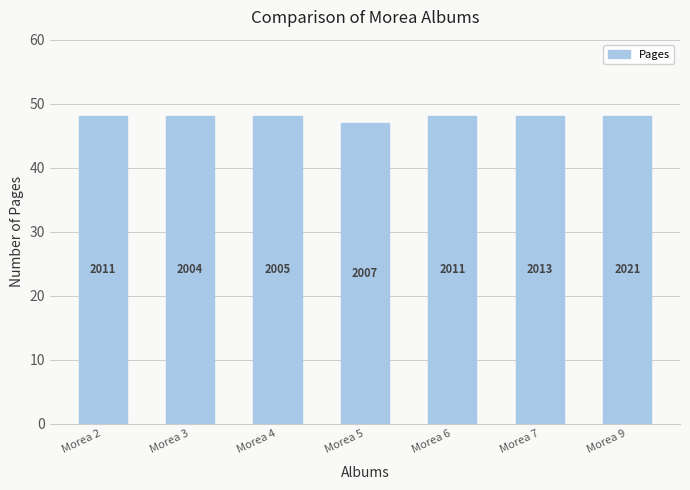

How many bars are there in total?

7